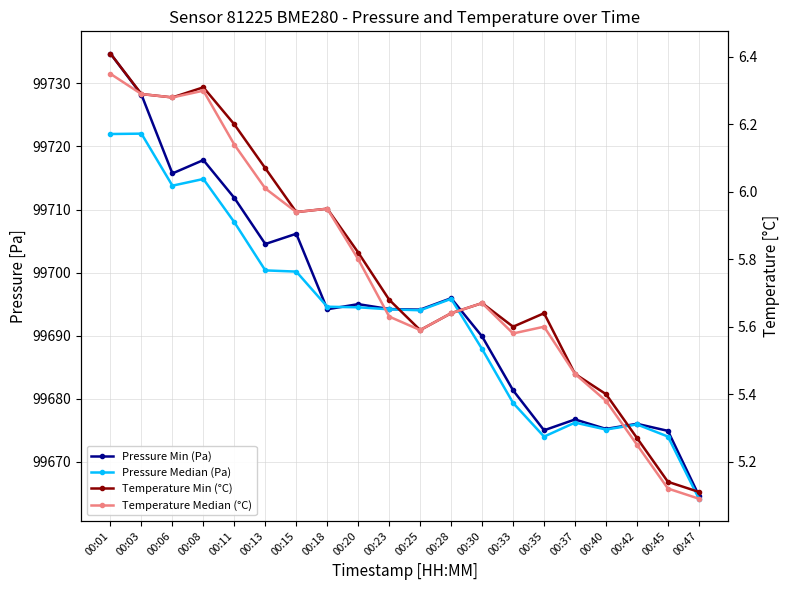

Reading right to left, extract all data points from this chart.

Pressure Min (Pa): 00:47=99664.7	00:45=99674.9	00:42=99676.0	00:40=99675.2	00:37=99676.7	00:35=99675.0	00:33=99681.3	00:30=99689.9	00:28=99695.9	00:25=99694.1	00:23=99694.2	00:20=99695.0	00:18=99694.2	00:15=99706.2	00:13=99704.5	00:11=99711.8	00:08=99717.8	00:06=99715.7	00:03=99728.2	00:01=99734.7
Pressure Median (Pa): 00:47=99664.2	00:45=99674.0	00:42=99675.9	00:40=99675.1	00:37=99676.2	00:35=99674.0	00:33=99679.3	00:30=99687.9	00:28=99695.8	00:25=99694.0	00:23=99694.2	00:20=99694.5	00:18=99694.6	00:15=99700.2	00:13=99700.4	00:11=99708.0	00:08=99714.8	00:06=99713.8	00:03=99722.0	00:01=99722.0
Temperature Min (°C): 00:47=5.1	00:45=5.1	00:42=5.3	00:40=5.4	00:37=5.5	00:35=5.6	00:33=5.6	00:30=5.7	00:28=5.6	00:25=5.6	00:23=5.7	00:20=5.8	00:18=6.0	00:15=5.9	00:13=6.1	00:11=6.2	00:08=6.3	00:06=6.3	00:03=6.3	00:01=6.4
Temperature Median (°C): 00:47=5.1	00:45=5.1	00:42=5.2	00:40=5.4	00:37=5.5	00:35=5.6	00:33=5.6	00:30=5.7	00:28=5.6	00:25=5.6	00:23=5.6	00:20=5.8	00:18=6.0	00:15=5.9	00:13=6.0	00:11=6.1	00:08=6.3	00:06=6.3	00:03=6.3	00:01=6.3